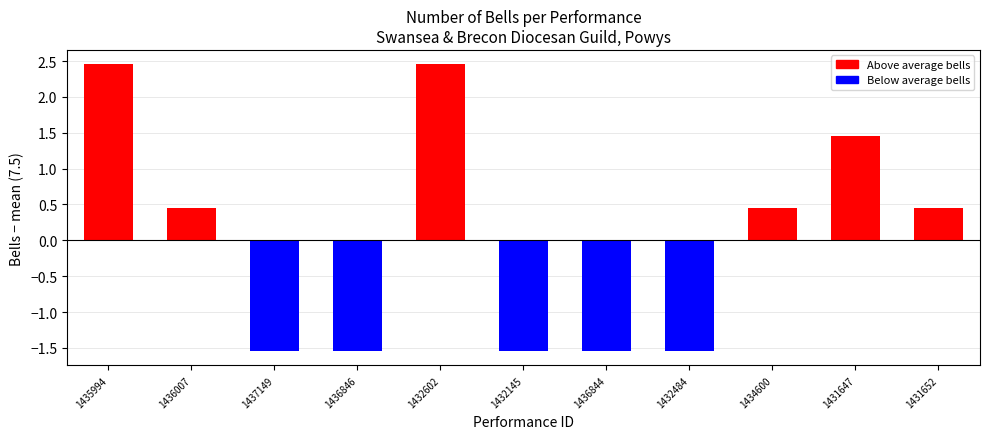

At which label does the data first exceed 0?

1435994